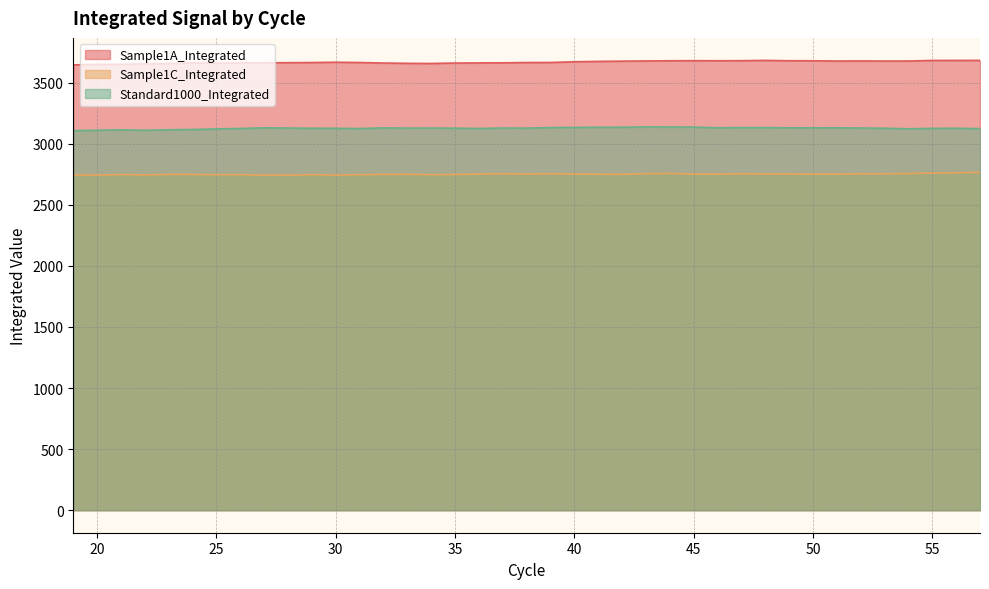

What is the minimum value shown in the chart?

2741.7